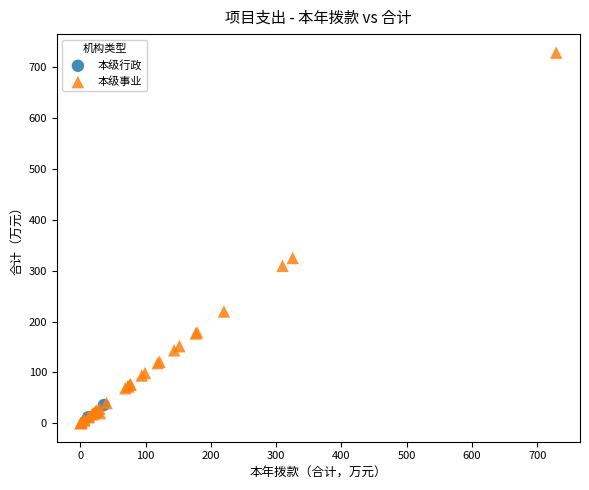

What are all the series names shown in the legend?

本级行政, 本级事业